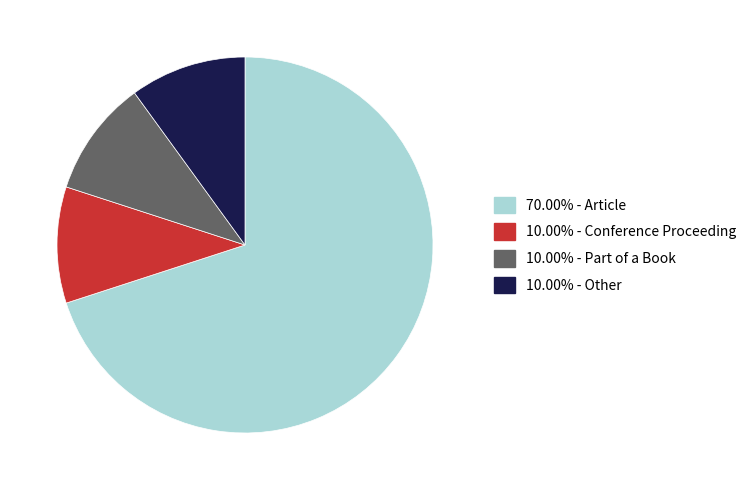

How many segments does this pie chart have?

4